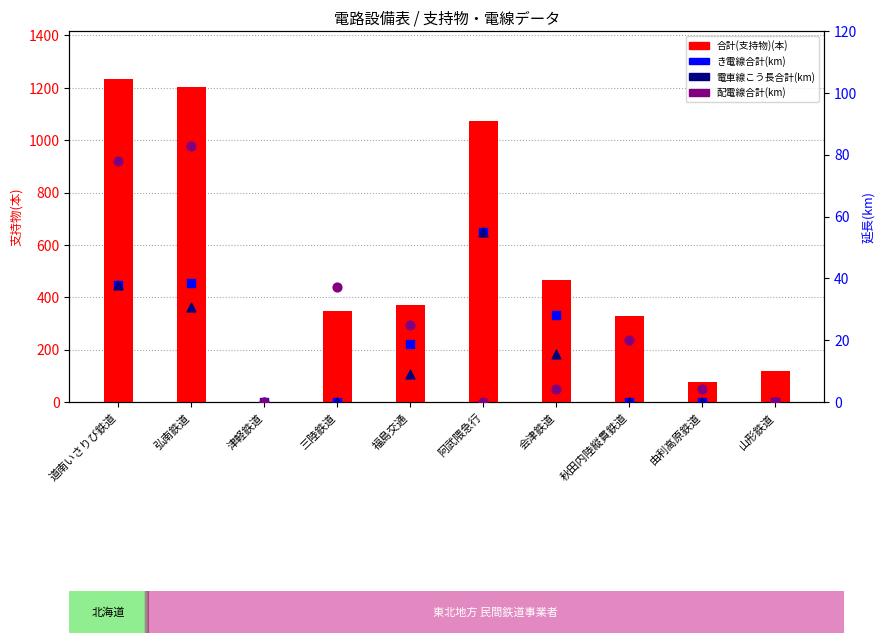

At how many categories does at least one series exceed 15?

9